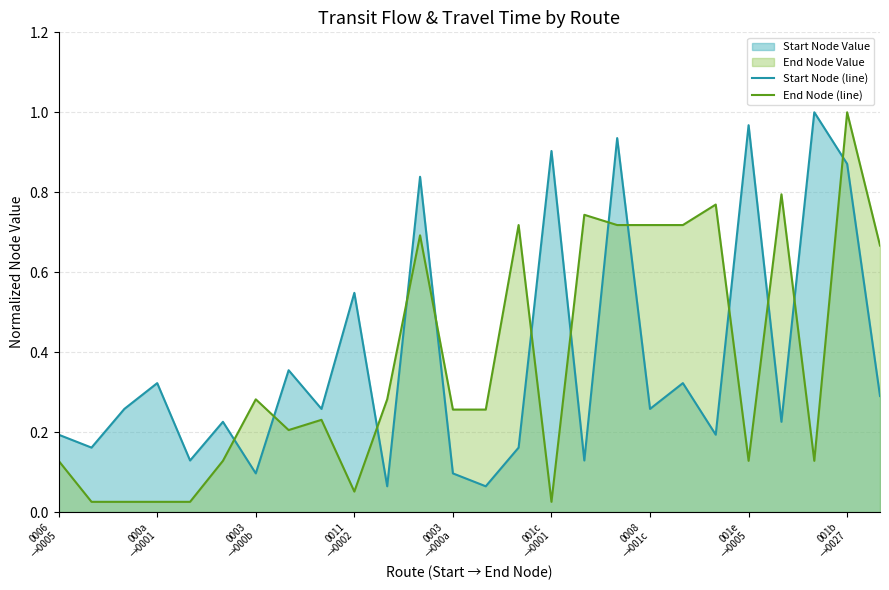

True or false: Start Node (line) has more than 1 interior local peaks.

True